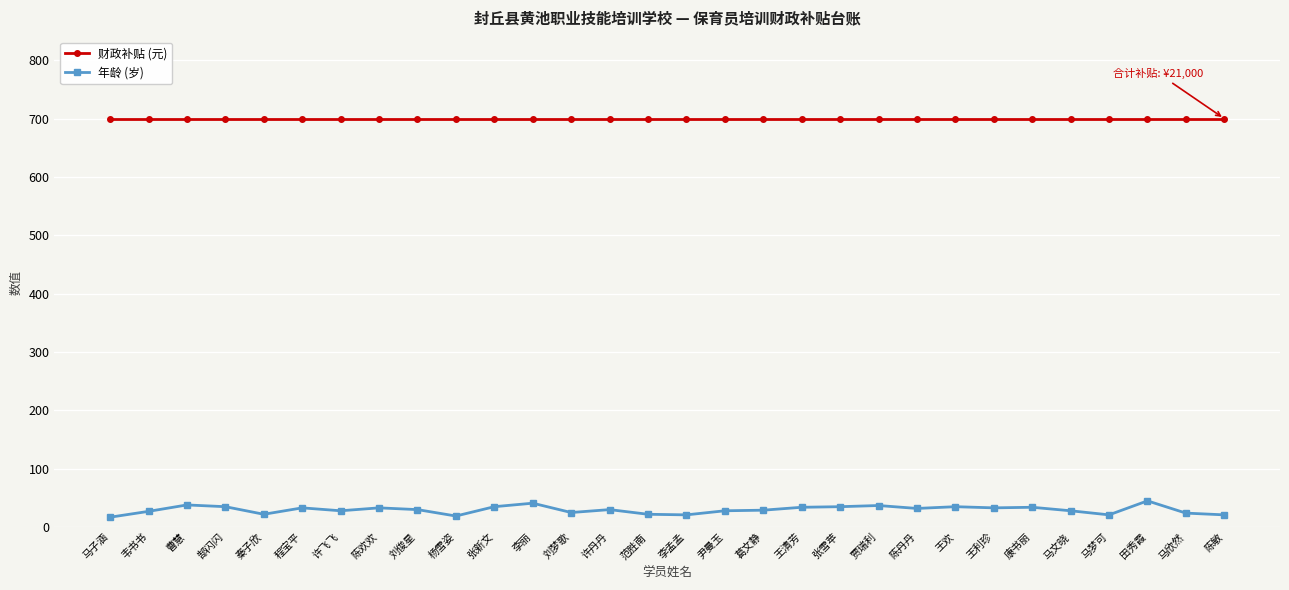

True or false: 财政补贴 (元) has a value of 700 at 尹曼玉.

True